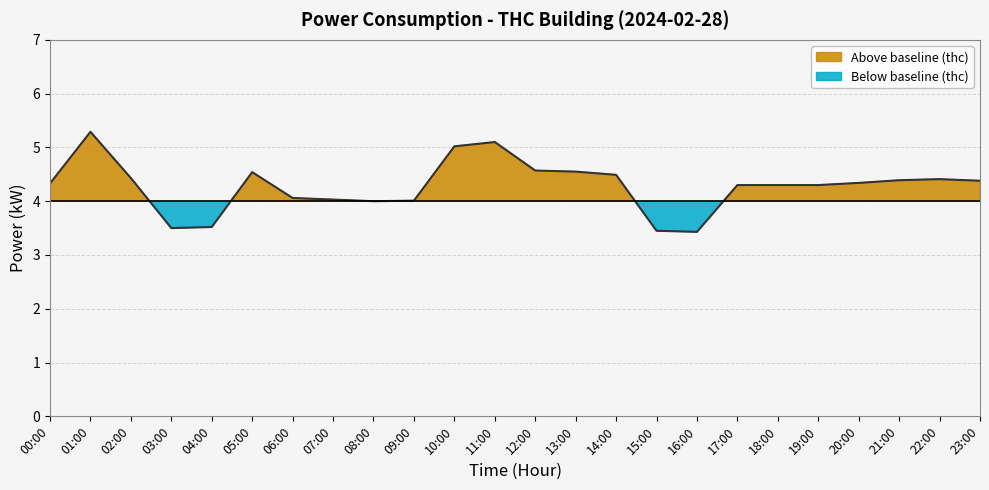

Where is the first local minimum?

03:00